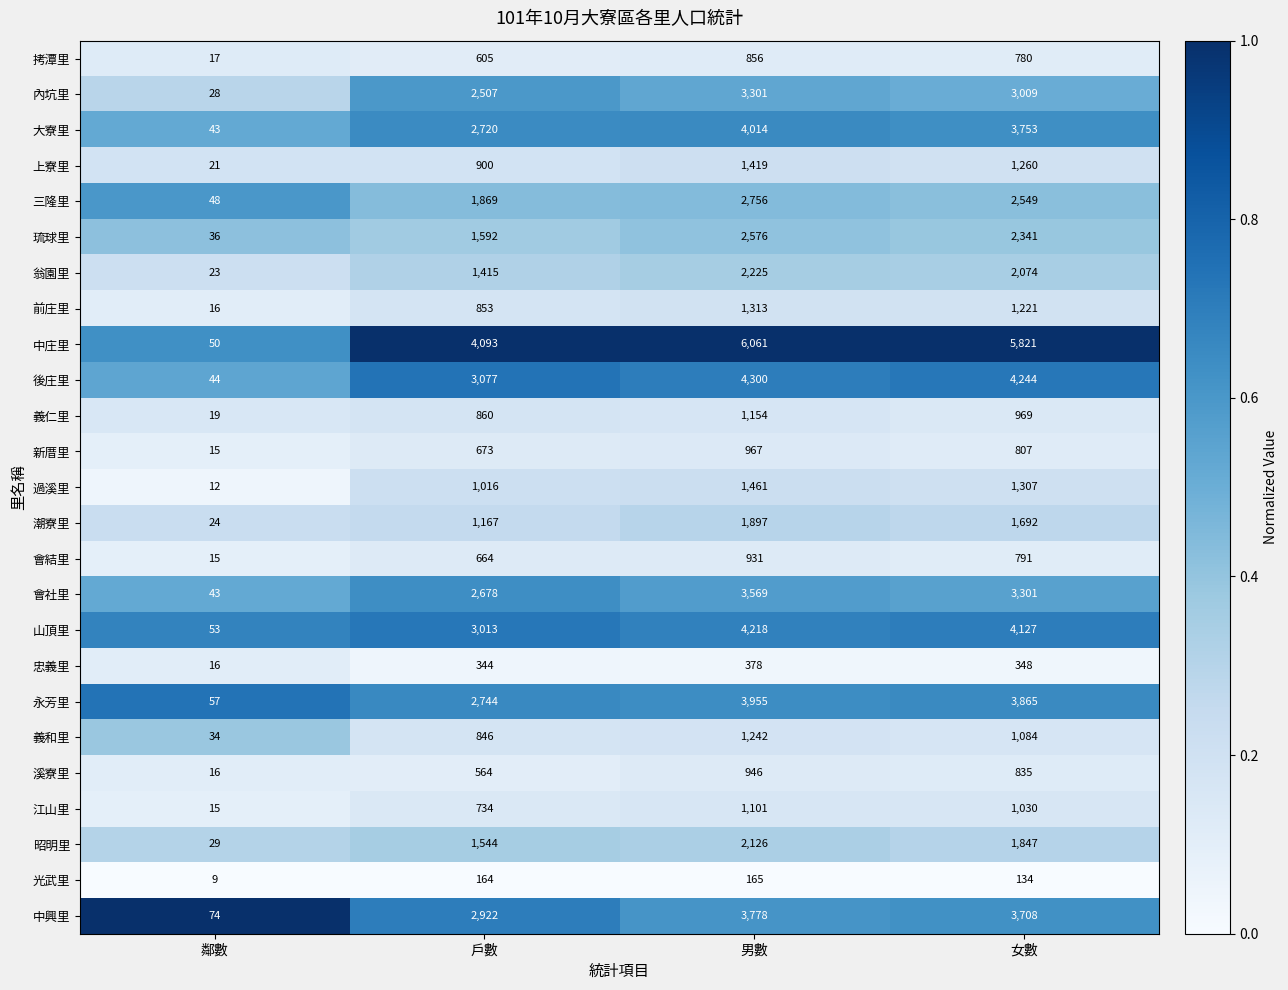

Which category has the highest value in the 昭明里 series?

男數